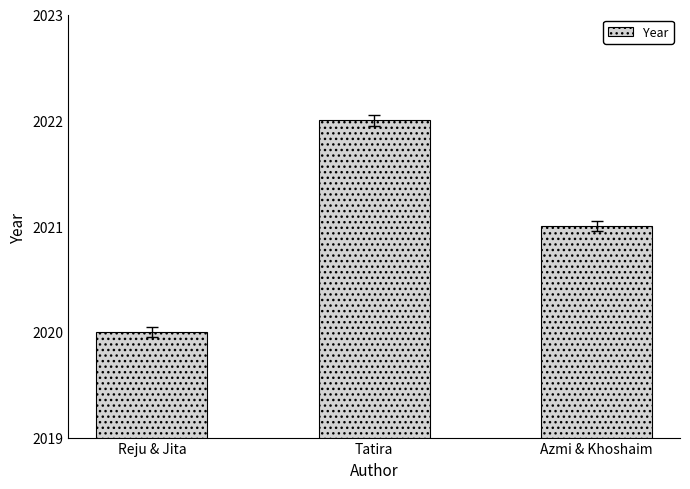

Reading left to right, extract all data points from this chart.

2020	2022	2021